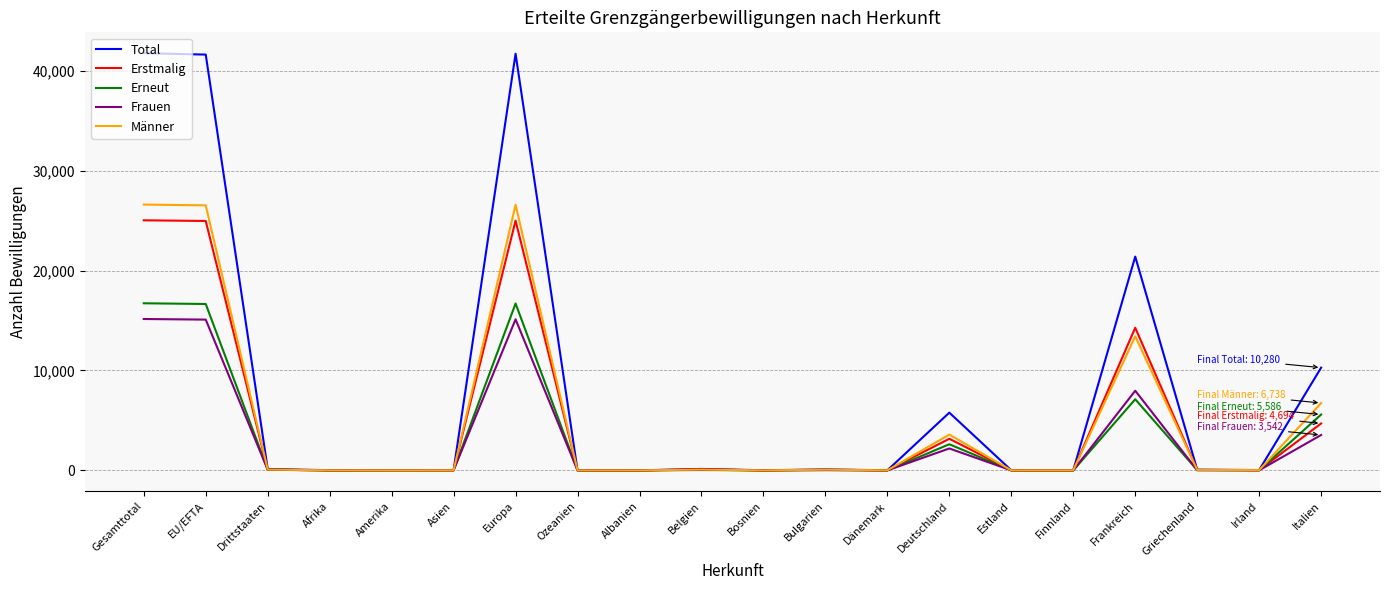

What position from the right is EU/EFTA?

19